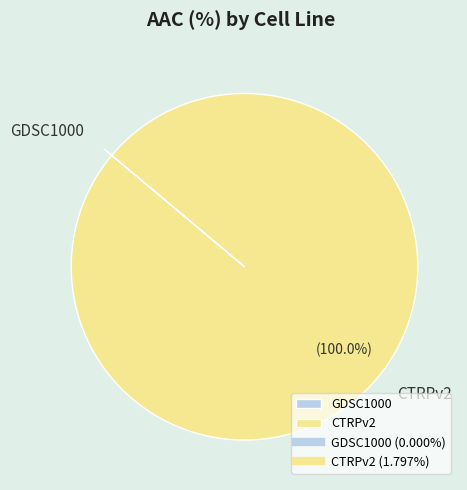

Is it true that CTRPv2 is 100% of the pie?

True